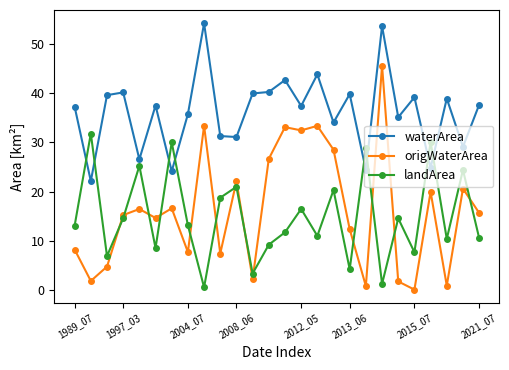

True or false: landArea has more than 2 interior local peaks.

True